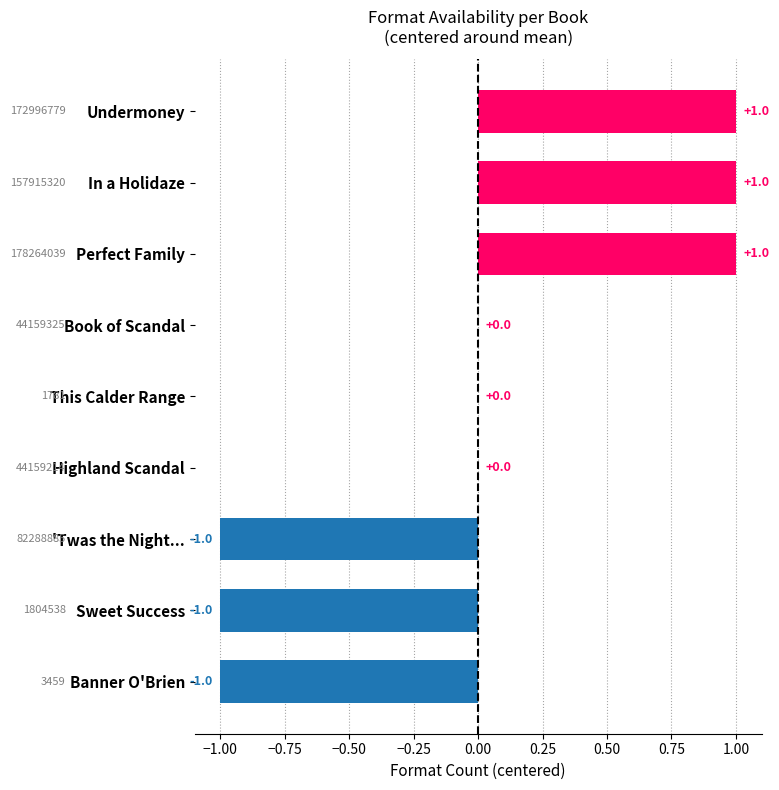

True or false: the data shows 1 at Perfect Family.

True